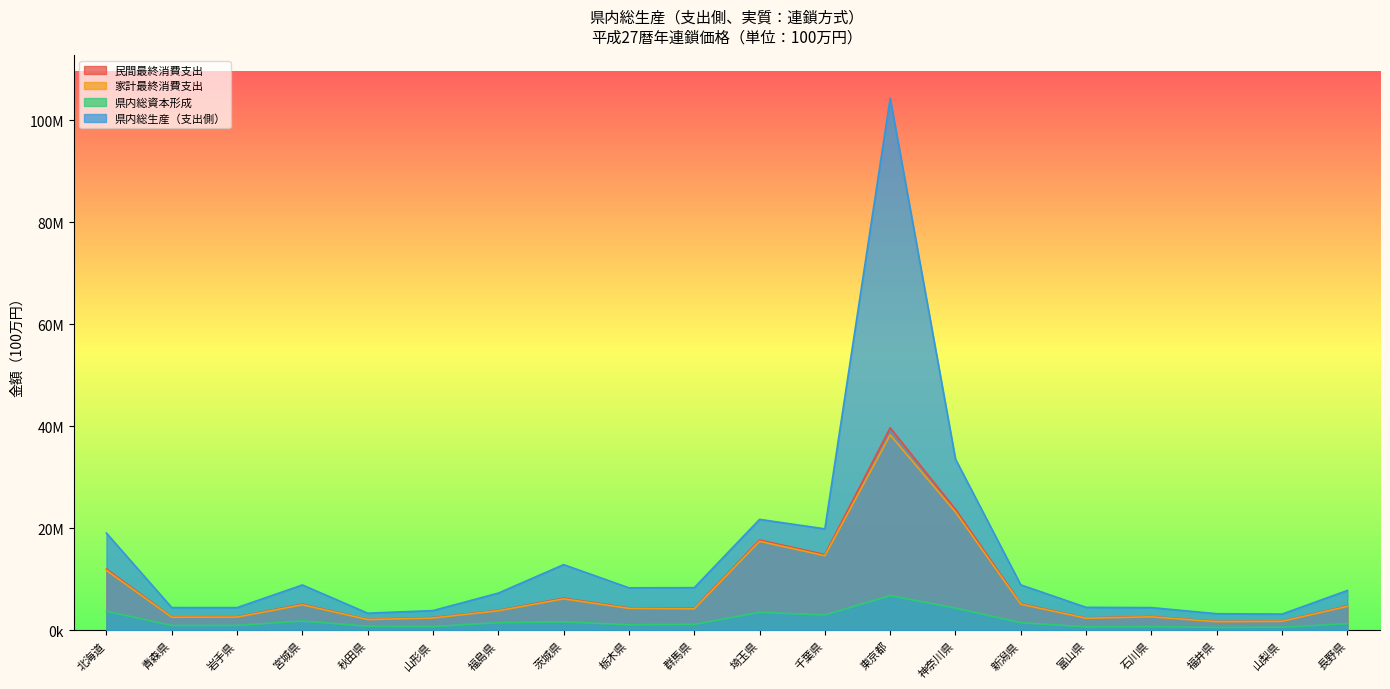

True or false: 県内総生産（支出側） and 県内総資本形成 cross at least once.

False